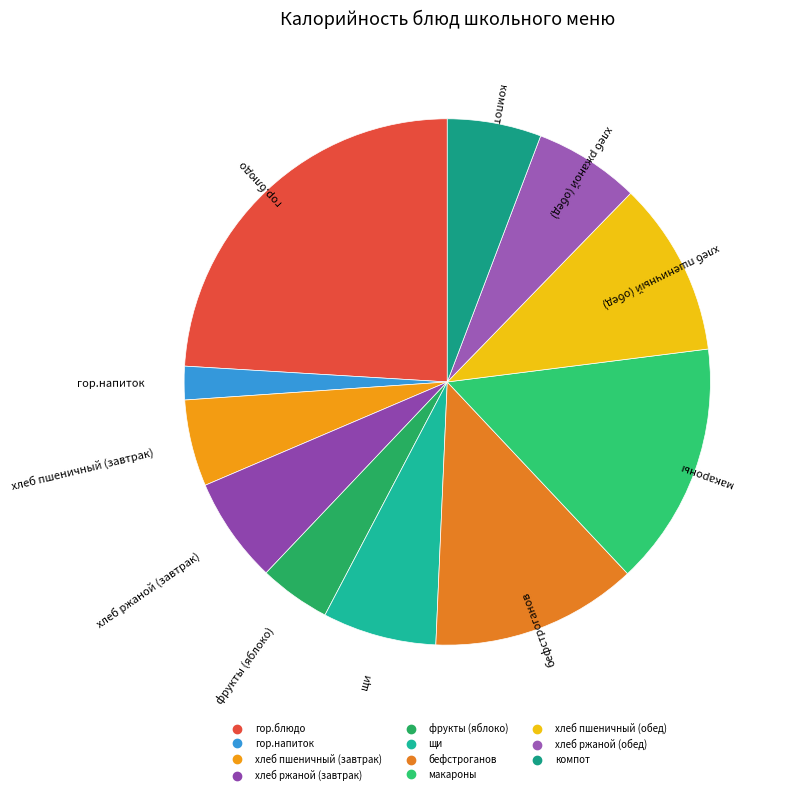

Combined, do щи and хлеб пшеничный (обед) account for over 50%?

No